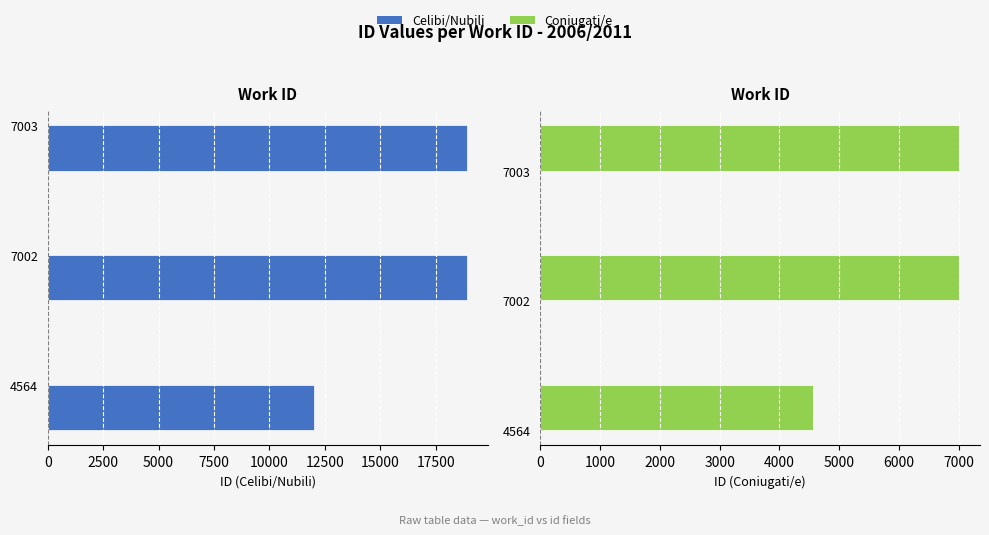

At 4564, list the series in order from smallest to largest.

Coniugati/e, Celibi/Nubili